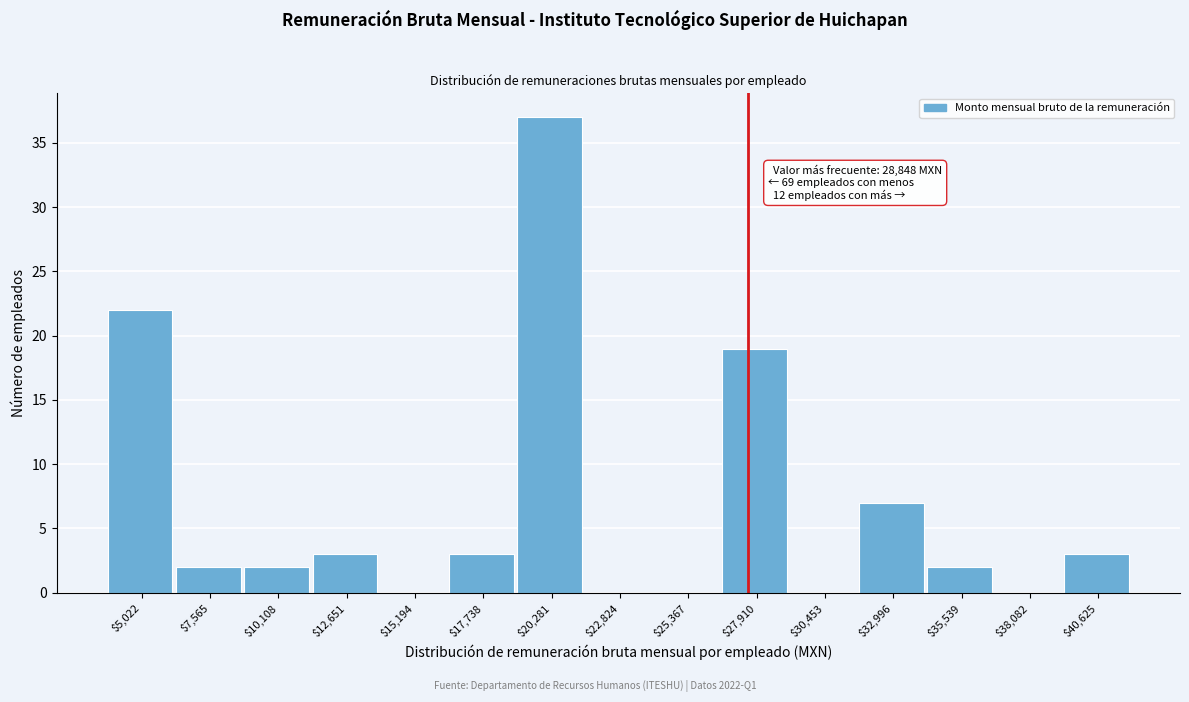

At which category does the chart reach its peak across all series?

$20,281